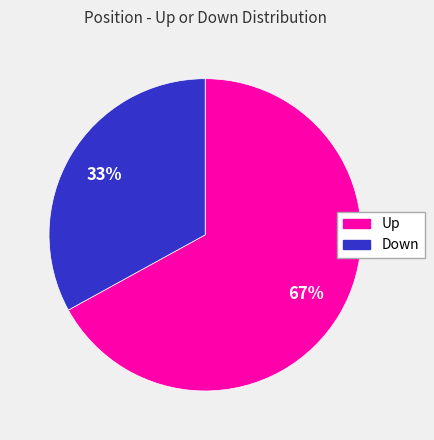

Does any single category account for the majority?

Yes